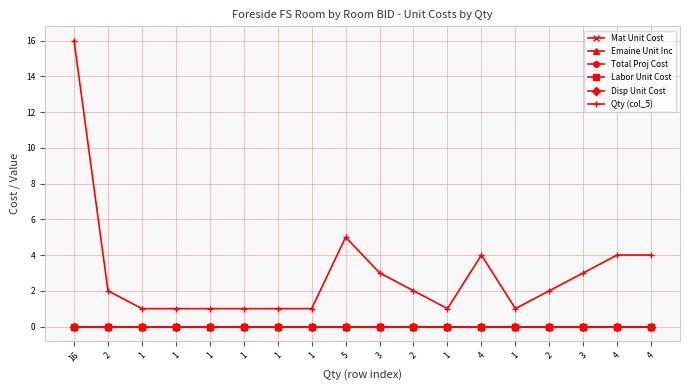

Does the chart have visible grid lines?

Yes